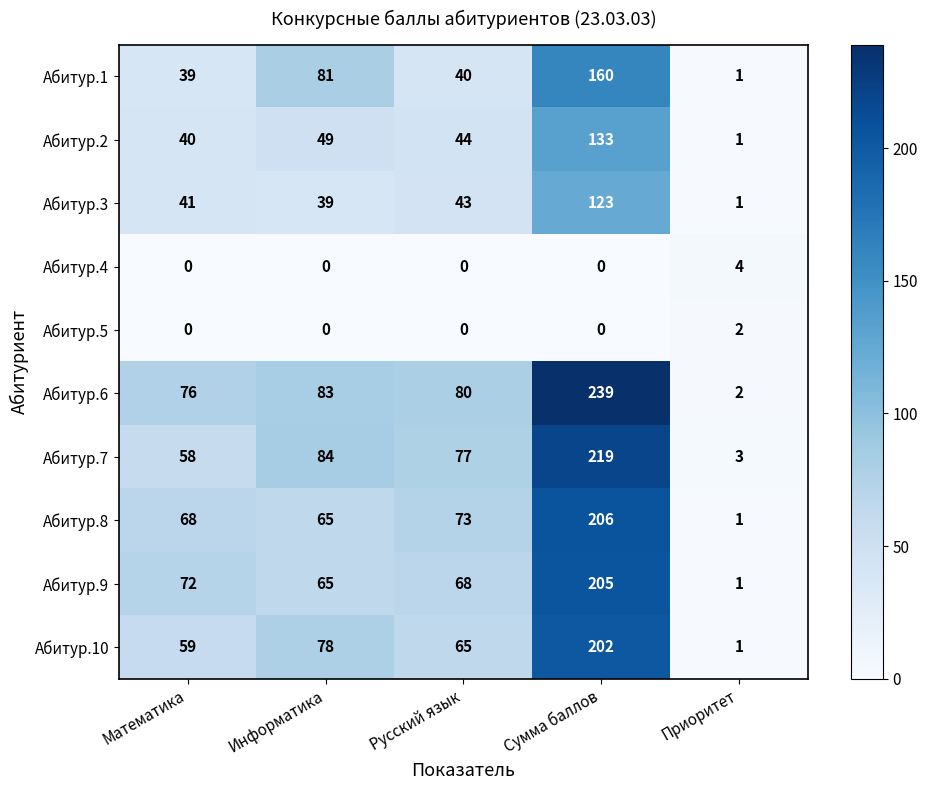

Read the Абитур.6 value at Информатика, to the nearest 50.

100